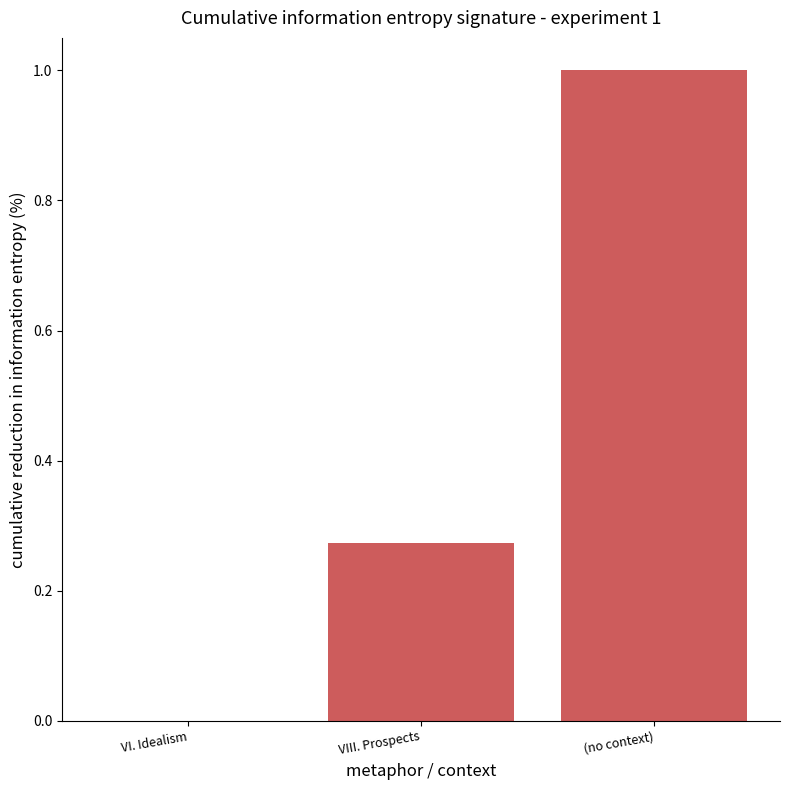

How many positive values are there?

2